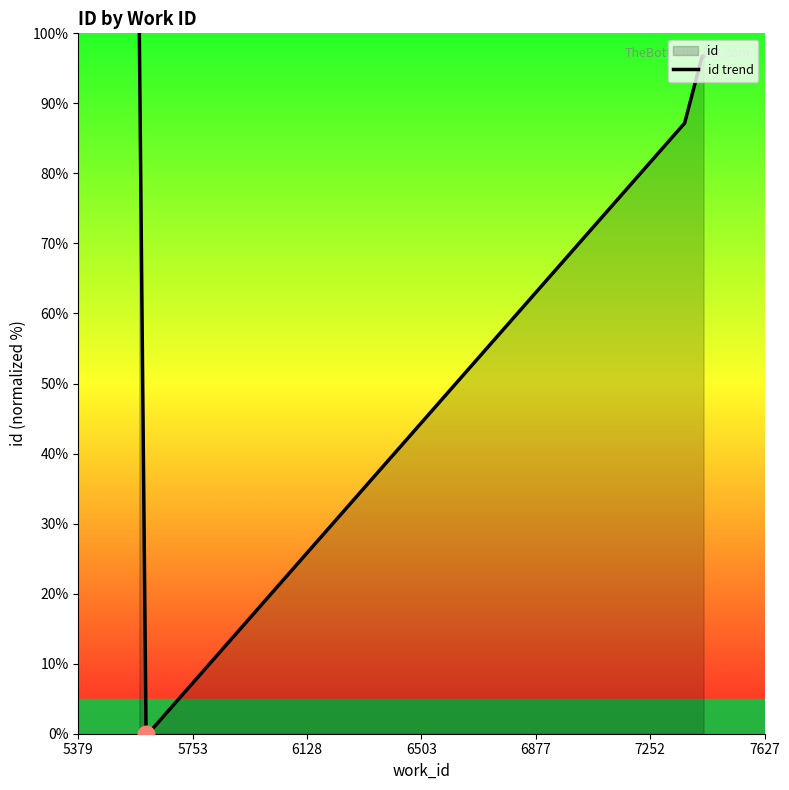

Reading left to right, list all the values displayed in this chart.

100.0	0.0	0.2	87.2	96.7	96.8